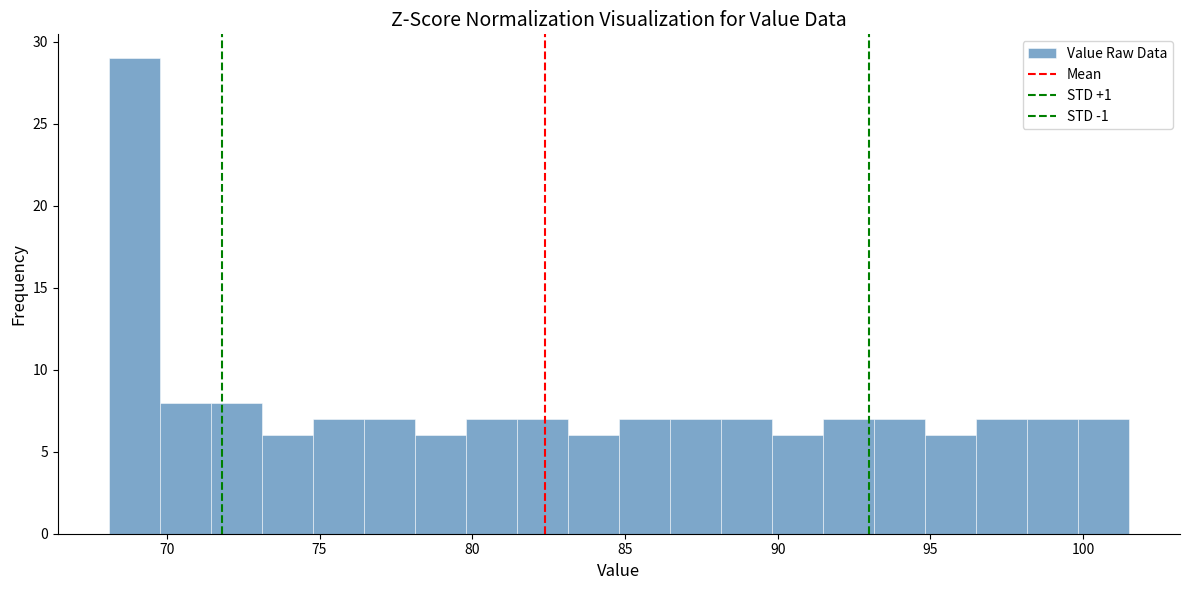

Read against the x-axis, roughly where is the centre of the tallest bar?

69.0